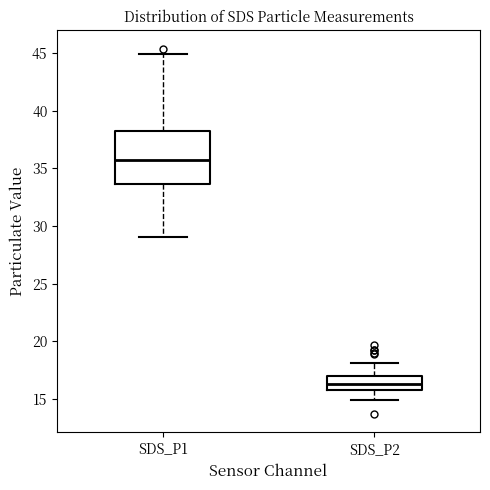

Which box has the highest median line?

SDS_P1